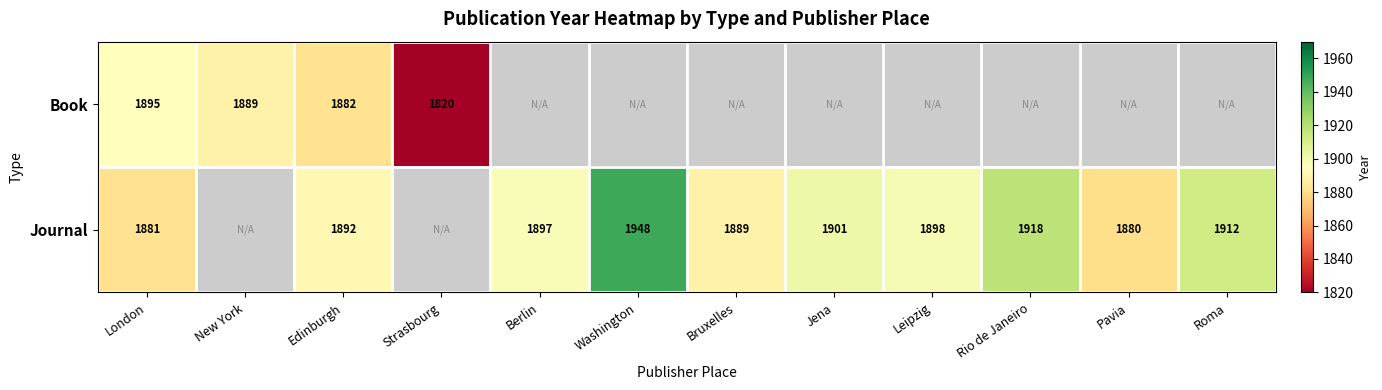

At how many categories does at least one series exceed 1852?

11